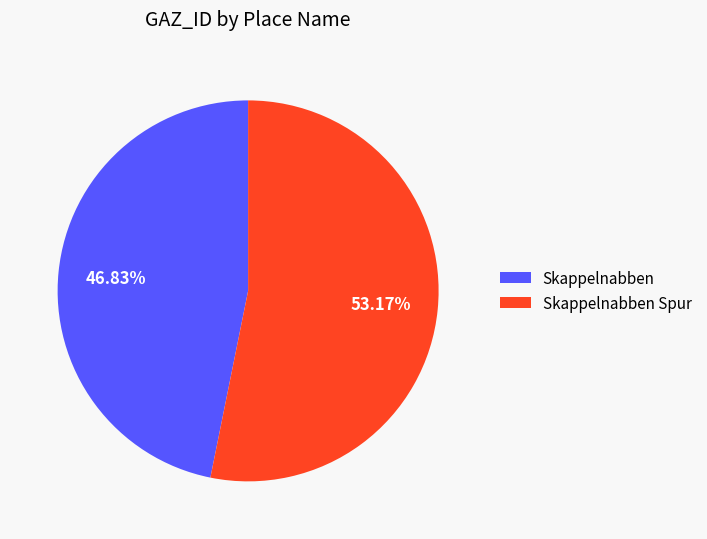

What is the largest slice in the pie chart?

Skappelnabben Spur